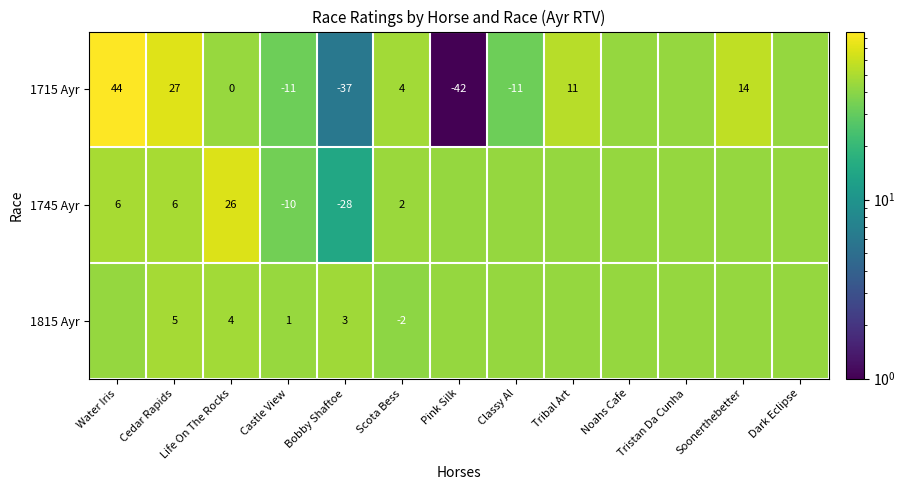

What is the total value across all series at Bobby Shaftoe?

-62